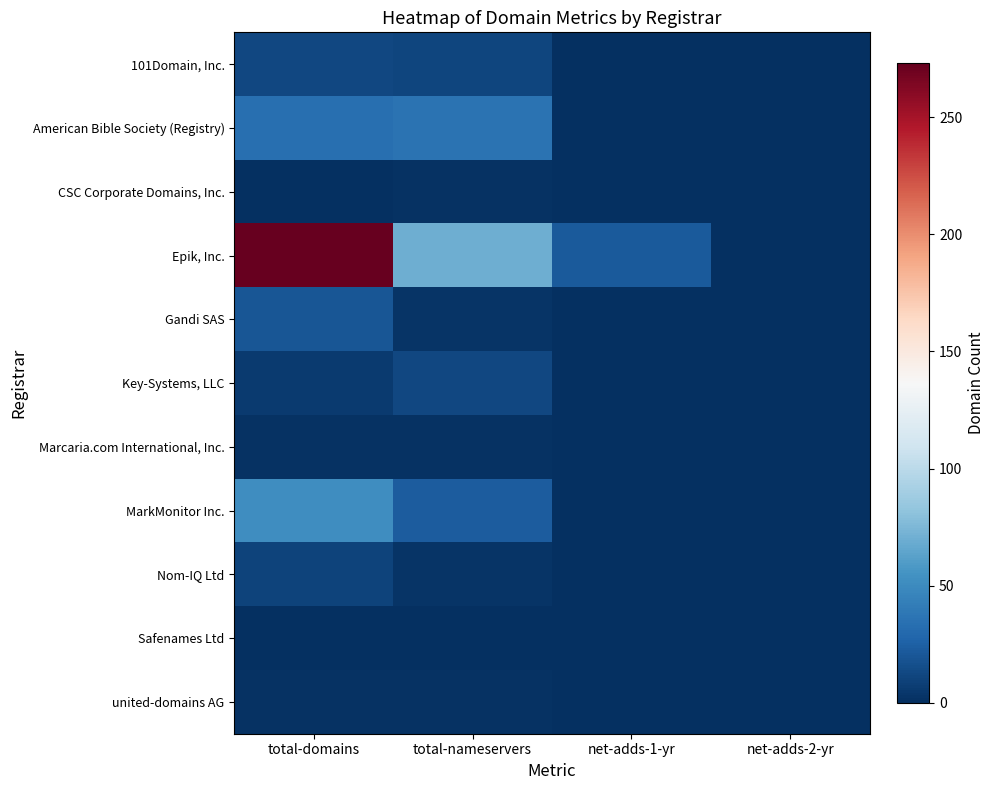

What is the maximum value shown in the chart?

273